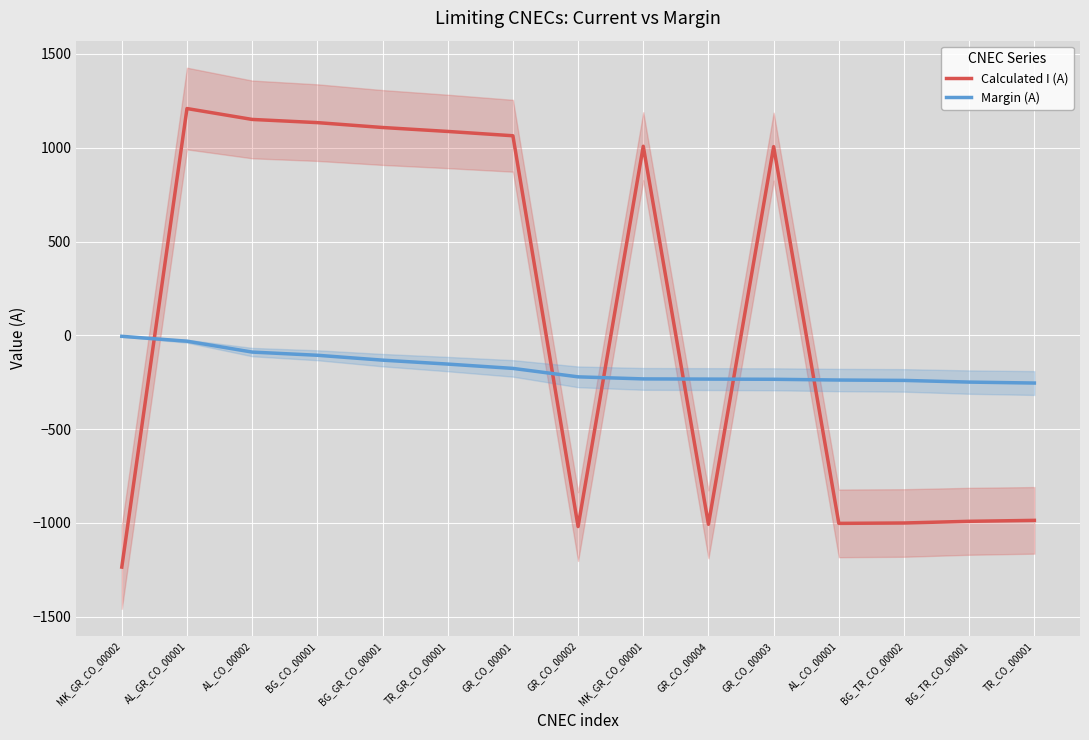

After their last crossing, which series has the higher values: Calculated I (A) or Margin (A)?

Margin (A)